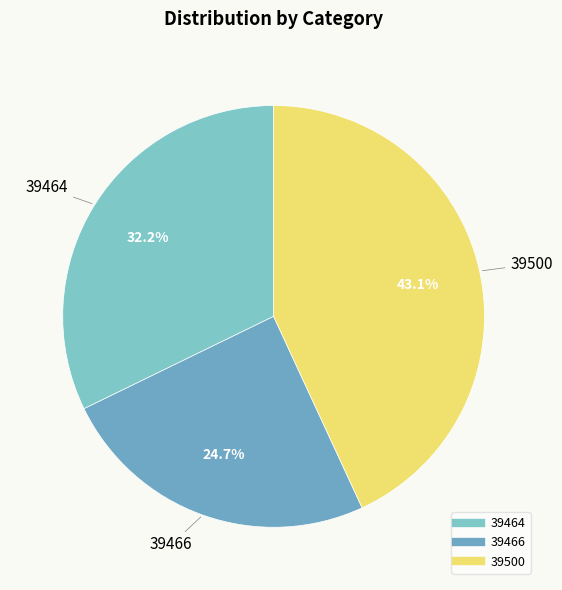

How many segments does this pie chart have?

3